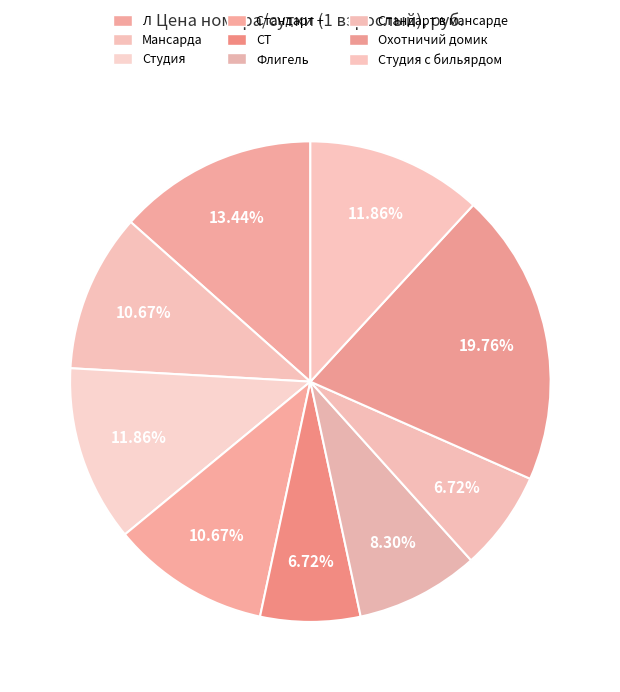

How many segments does this pie chart have?

9